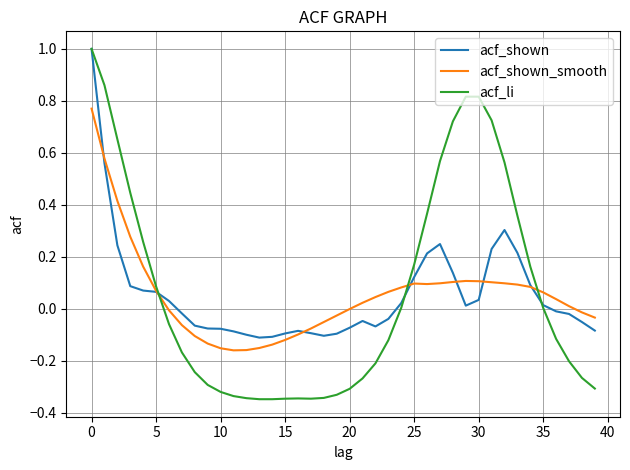

What is the greatest value displayed?

1.0